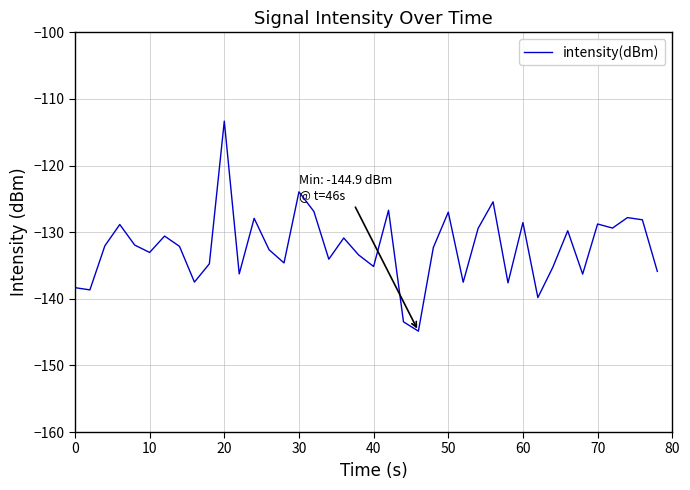

How many interior local peaks (higher than both neighbors) does the data have?

13